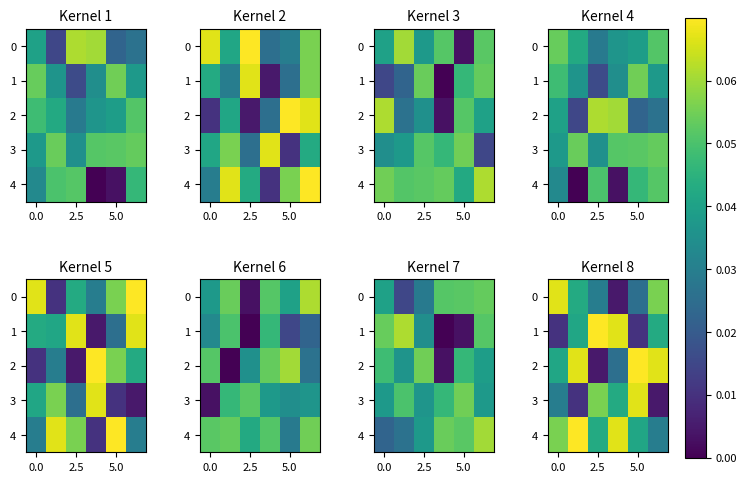

At 0.0, list the series in order from smallest to largest.

1, 3, 2, 4, 0